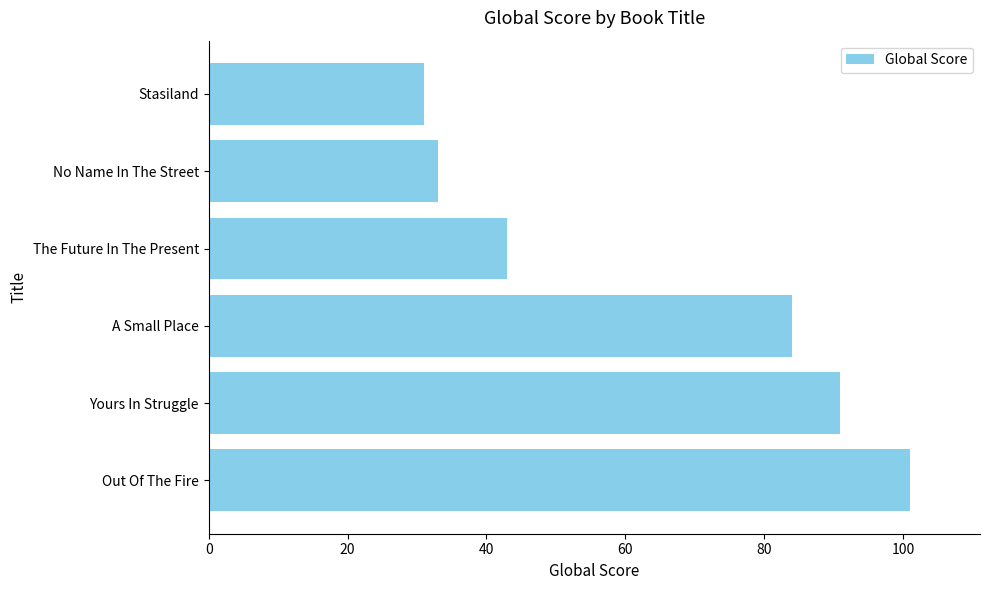

What is the difference between the maximum and minimum values?

70